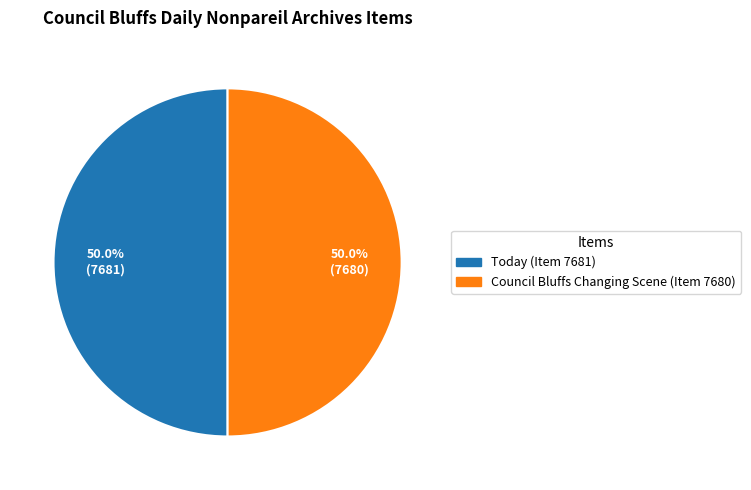

Approximately how many times larger is the value at Council Bluffs Changing Scene (Item 7680) compared to Today (Item 7681)?

1.0